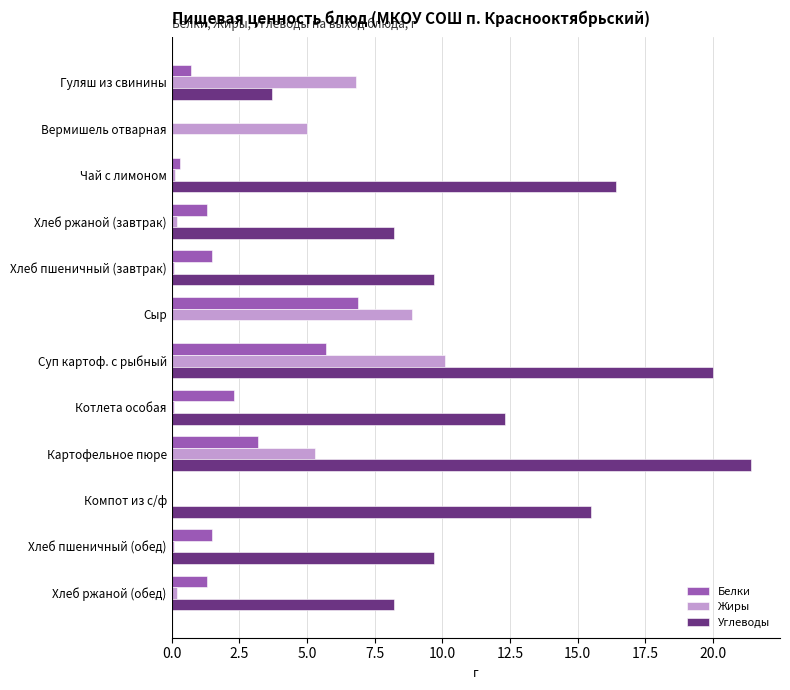

Is the value of Углеводы at Котлета особая greater than the value of Белки at Хлеб ржаной (завтрак)?

Yes